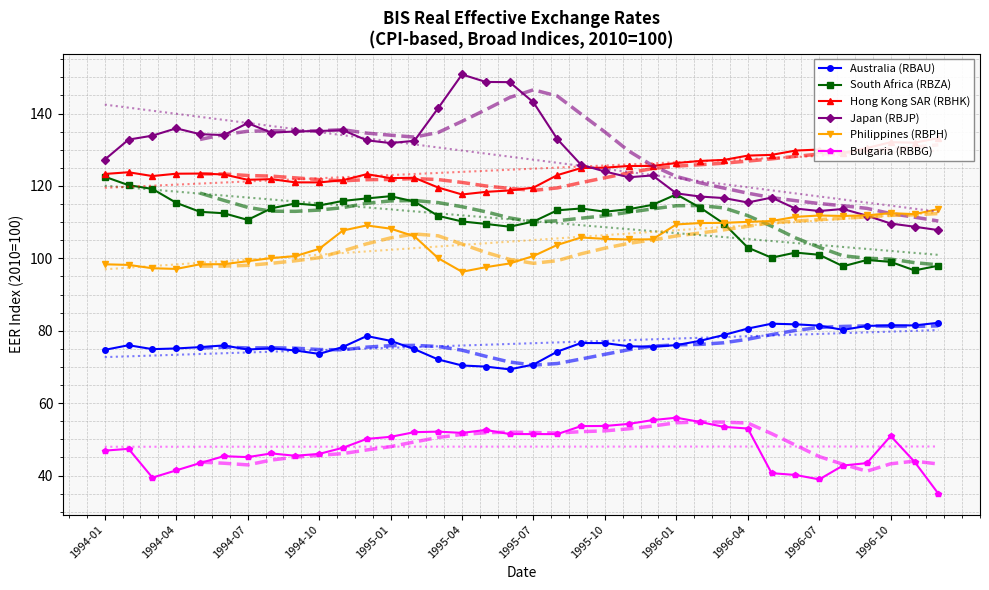

Is it true that Bulgaria (RBBG) equals 53.7 at 20?

True